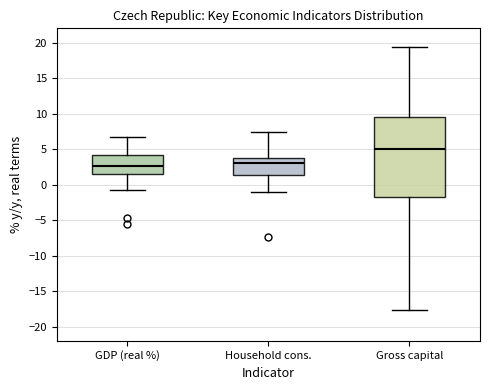

Comparing the boxes themselves (not the whiskers), which one is the tallest?

Gross capital